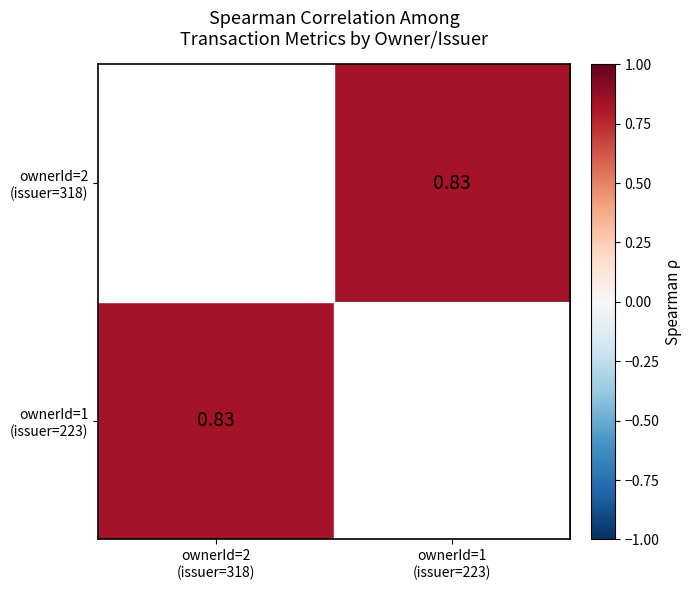

Rank the series at ownerId=2 (issuer=318) from lowest to highest value.

ownerId=1 (issuer=223), ownerId=2 (issuer=318)